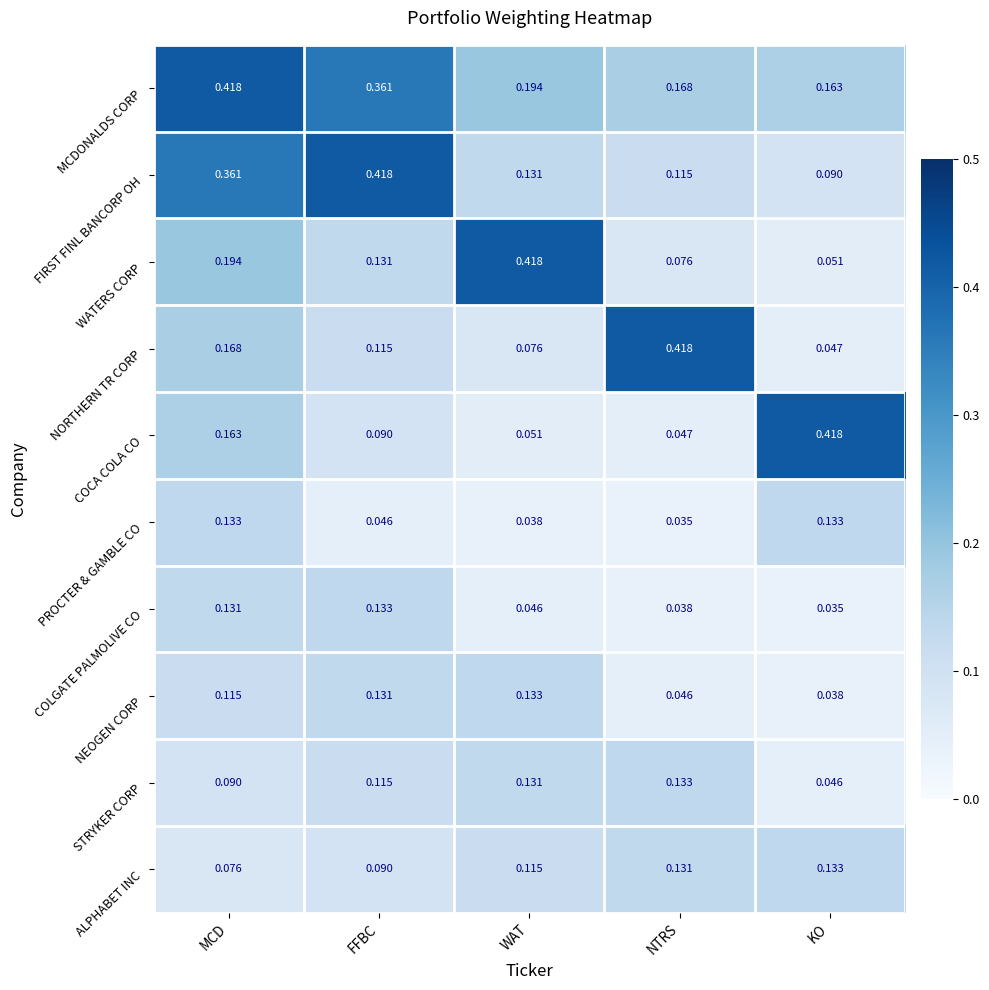

Which series has the largest total across all categories?

MCDONALDS CORP